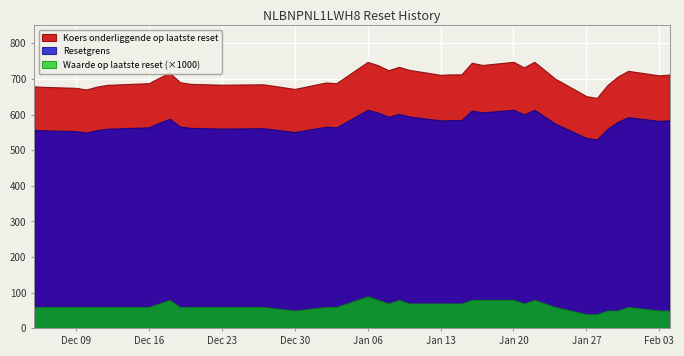

Reading right to left, transcribe all the data shown in this chart.

Koers onderliggende op laatste reset: 2025-02-04=712.4	2025-02-03=709.9	2025-01-31=722.7	2025-01-30=706.7	2025-01-29=682.5	2025-01-28=646.6	2025-01-27=651.6	2025-01-24=700.7	2025-01-22=748.1	2025-01-21=732.4	2025-01-20=748.0	2025-01-17=739.1	2025-01-16=745.4	2025-01-15=712.7	2025-01-14=712.7	2025-01-13=711.5	2025-01-10=725.3	2025-01-09=733.9	2025-01-08=724.3	2025-01-07=738.4	2025-01-06=747.8	2025-01-03=688.0	2025-01-02=690.0	2024-12-30=671.9	2024-12-27=684.9	2024-12-23=683.8	2024-12-20=686.1	2024-12-19=690.8	2024-12-18=717.3	2024-12-17=703.4	2024-12-16=688.0	2024-12-12=683.3	2024-12-11=678.3	2024-12-10=670.3	2024-12-09=675.0	2024-12-06=677.6	2024-12-05=679.2
Resetgrens: 2025-02-04=584.2	2025-02-03=582.1	2025-01-31=592.6	2025-01-30=579.5	2025-01-29=559.6	2025-01-28=530.2	2025-01-27=534.3	2025-01-24=574.6	2025-01-22=613.4	2025-01-21=600.6	2025-01-20=613.4	2025-01-17=606.1	2025-01-16=611.2	2025-01-15=584.4	2025-01-14=584.4	2025-01-13=583.4	2025-01-10=594.7	2025-01-09=601.8	2025-01-08=593.9	2025-01-07=605.5	2025-01-06=613.2	2025-01-03=564.2	2025-01-02=565.8	2024-12-30=551.0	2024-12-27=561.6	2024-12-23=560.7	2024-12-20=562.6	2024-12-19=566.5	2024-12-18=588.2	2024-12-17=576.8	2024-12-16=564.2	2024-12-12=560.3	2024-12-11=556.2	2024-12-10=549.6	2024-12-09=553.5	2024-12-06=555.6	2024-12-05=556.9
Waarde op laatste reset: 2025-02-04=0.1	2025-02-03=0.1	2025-01-31=0.1	2025-01-30=0.1	2025-01-29=0.1	2025-01-28=0.0	2025-01-27=0.0	2025-01-24=0.1	2025-01-22=0.1	2025-01-21=0.1	2025-01-20=0.1	2025-01-17=0.1	2025-01-16=0.1	2025-01-15=0.1	2025-01-14=0.1	2025-01-13=0.1	2025-01-10=0.1	2025-01-09=0.1	2025-01-08=0.1	2025-01-07=0.1	2025-01-06=0.1	2025-01-03=0.1	2025-01-02=0.1	2024-12-30=0.1	2024-12-27=0.1	2024-12-23=0.1	2024-12-20=0.1	2024-12-19=0.1	2024-12-18=0.1	2024-12-17=0.1	2024-12-16=0.1	2024-12-12=0.1	2024-12-11=0.1	2024-12-10=0.1	2024-12-09=0.1	2024-12-06=0.1	2024-12-05=0.1